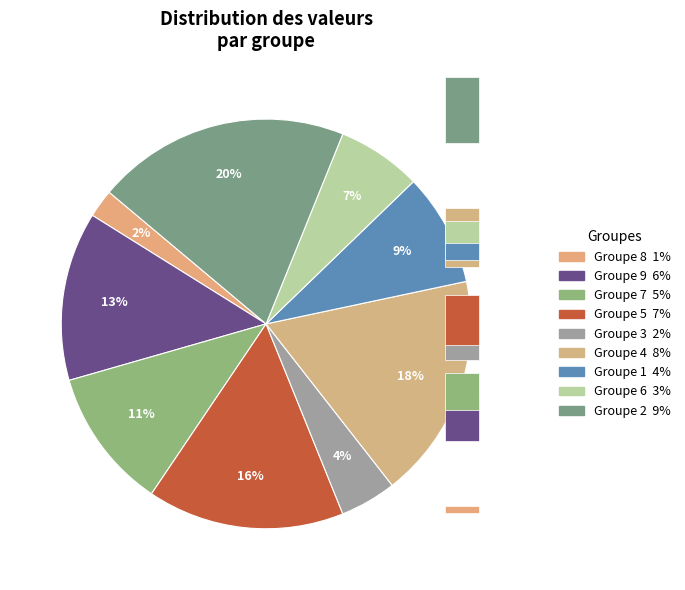

What is the smallest slice in the pie chart?

8